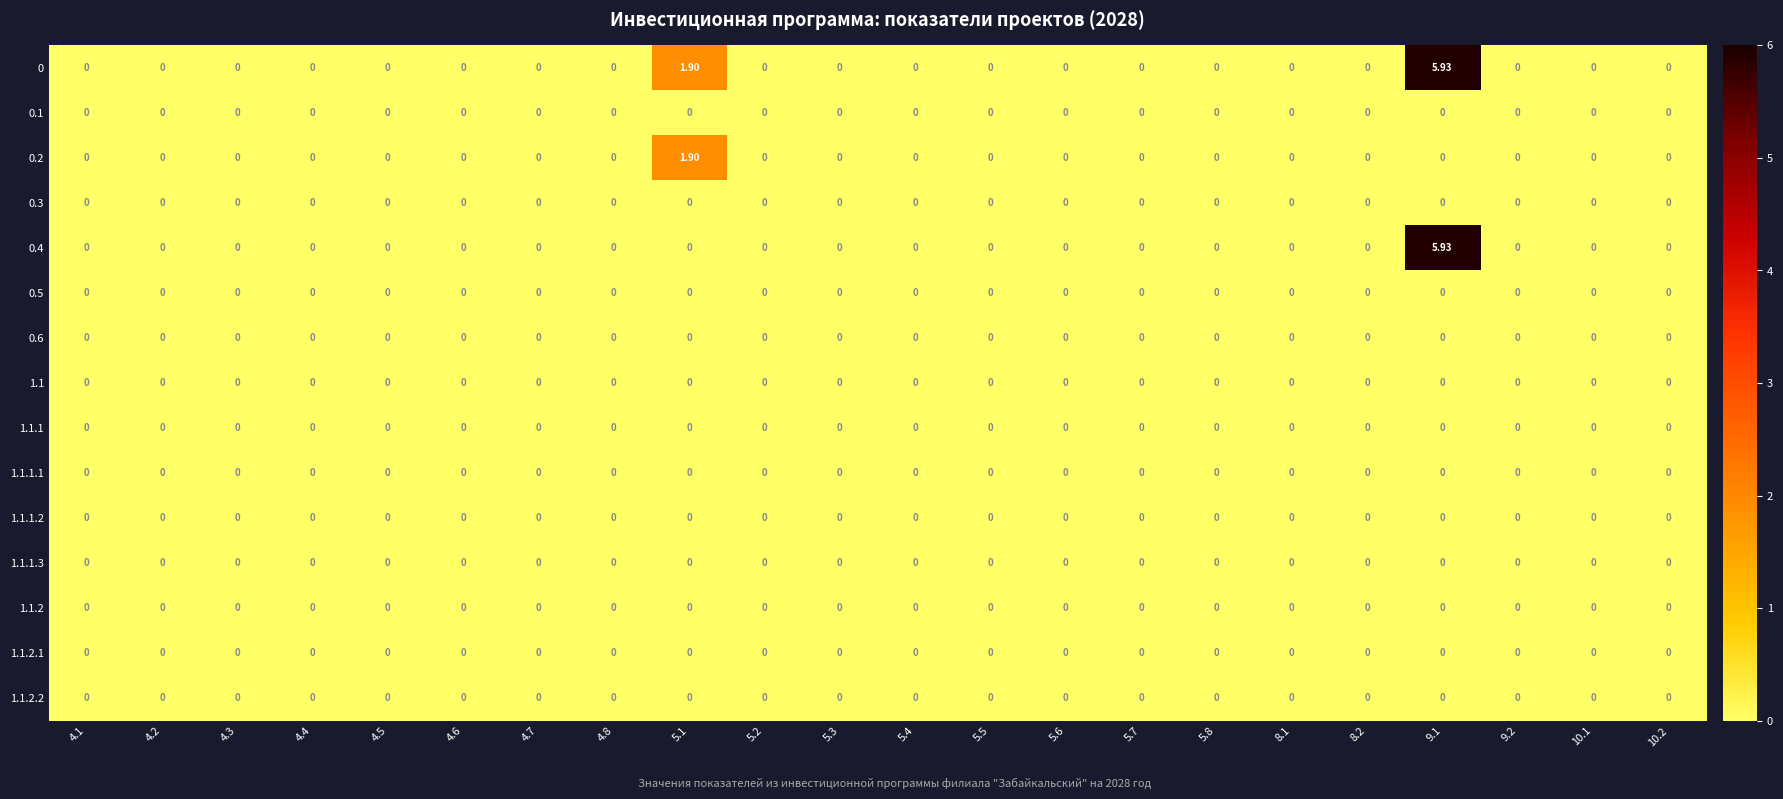

How many data points does each series have?

22